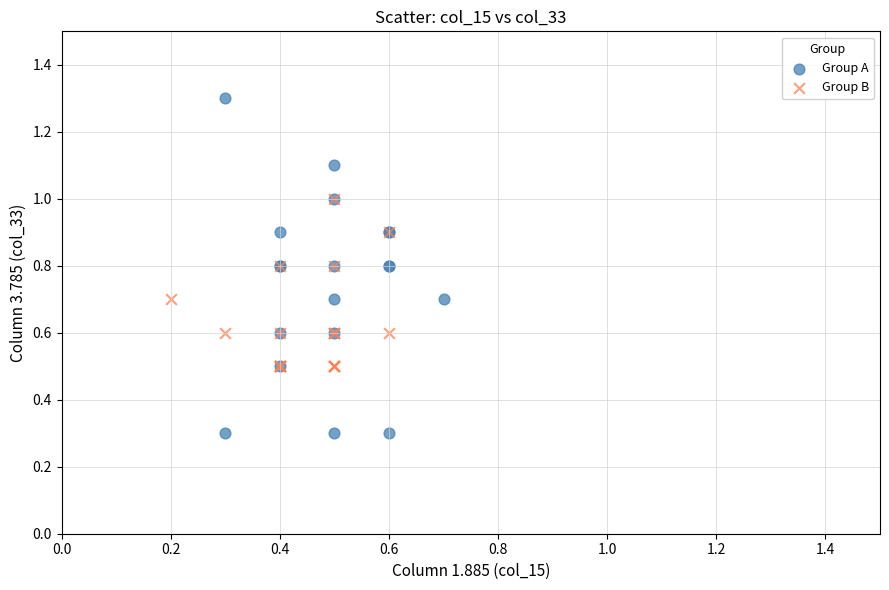

Which series contains the highest Y value?

Group A